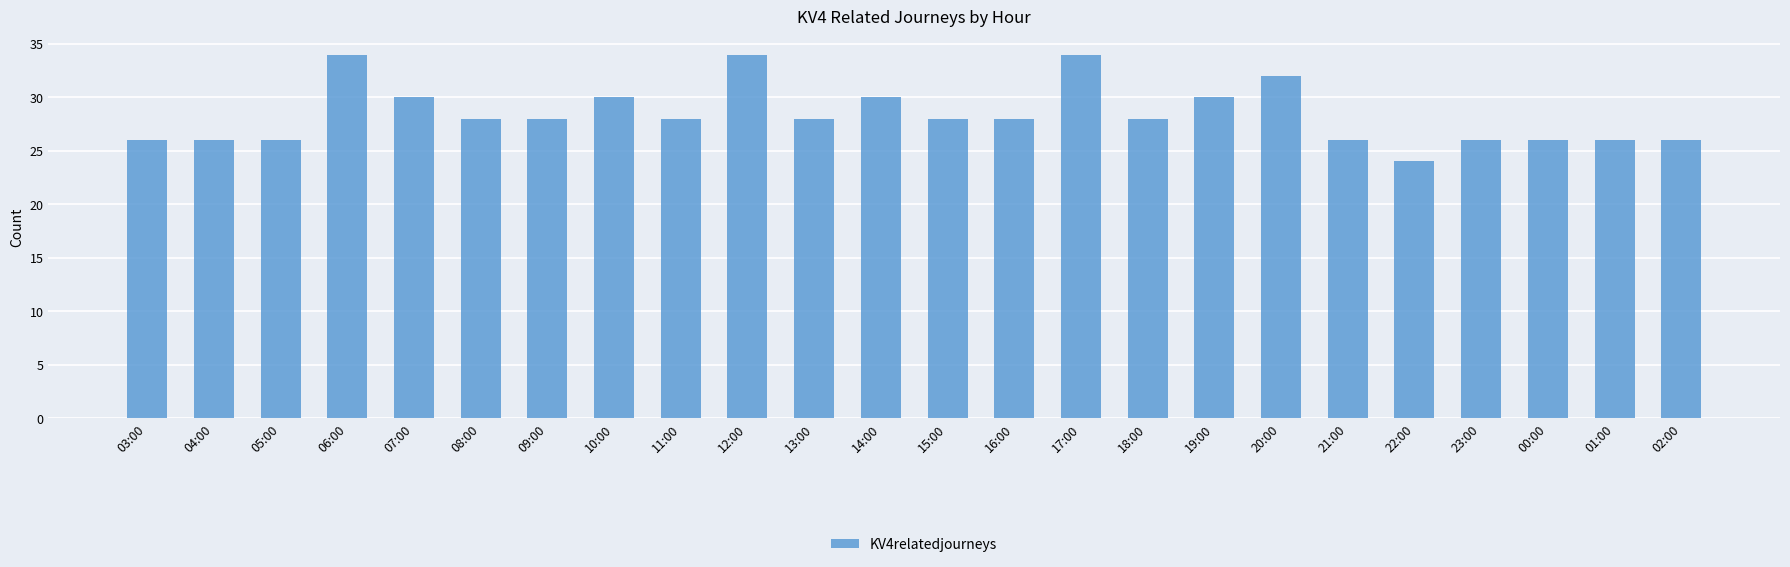

How many bars are there in total?

24